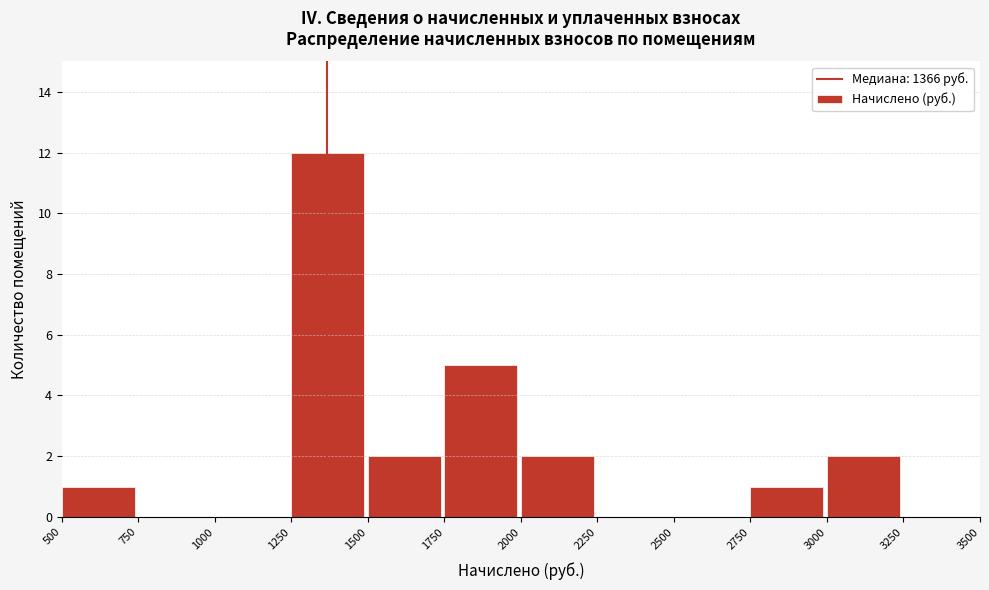

Reading left to right, list every bar in this chart as the range it spans on the x-axis followed by its height. The values are not printed on the chart, so give them approximately, as read against the axis.

500 to 750: 1
750 to 1000: 0
1000 to 1250: 0
1250 to 1500: 12
1500 to 1750: 2
1750 to 2000: 5
2000 to 2250: 2
2250 to 2500: 0
2500 to 2750: 0
2750 to 3000: 1
3000 to 3250: 2
3250 to 3500: 0